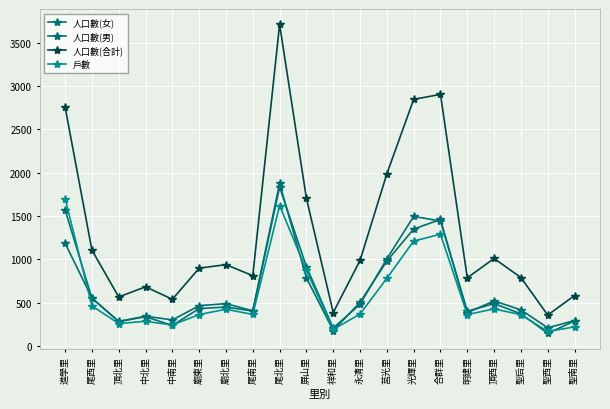

How many data points in 人口數(男) are less than 490?

10